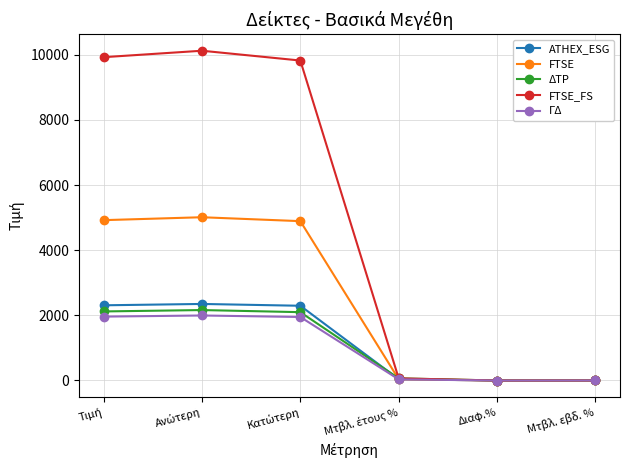

True or false: ATHEX_ESG has more than 0 interior local peaks.

True